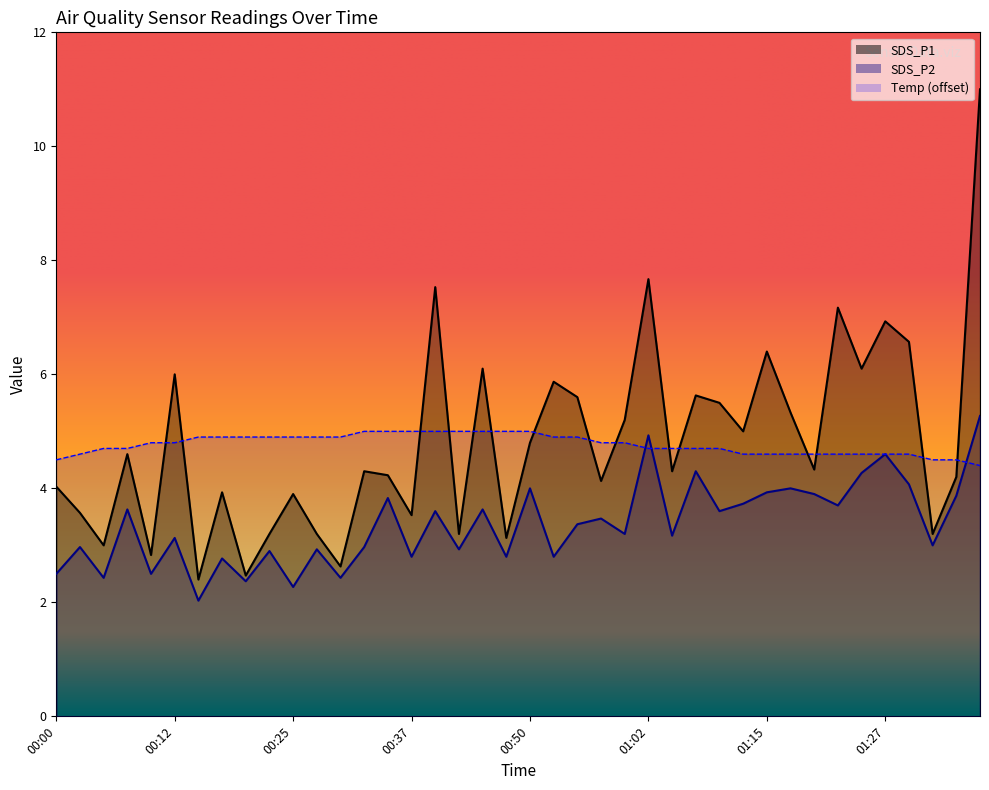

What is the value of the SDS_P2 point at the 27th from the left?

3.2